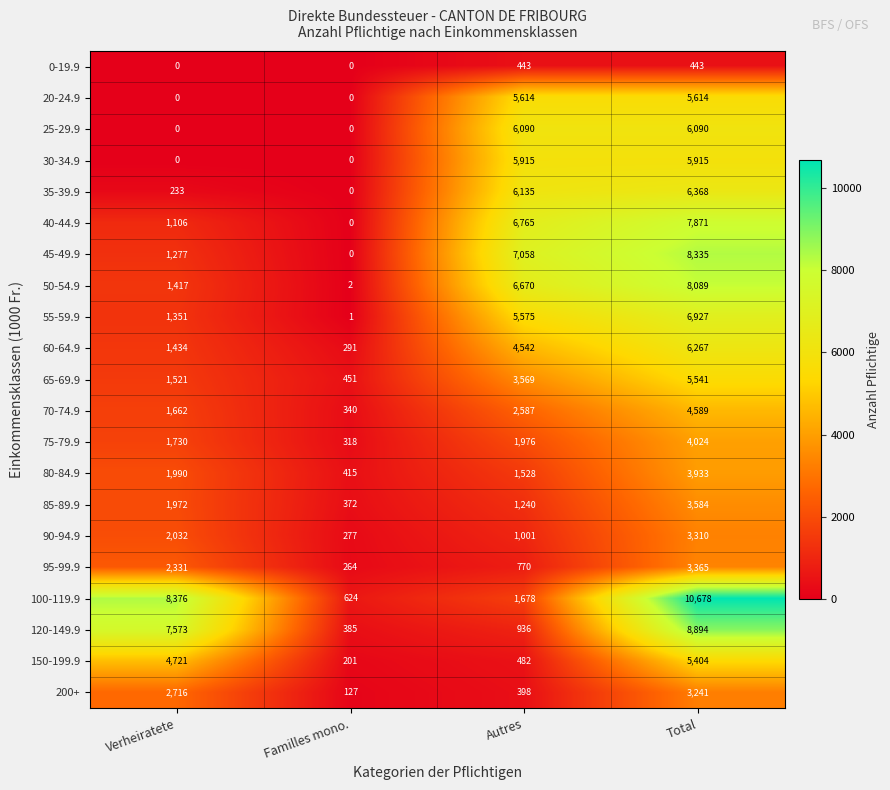

Rank the series by their maximum value, from lowest to highest.

0-19.9, 200+, 90-94.9, 95-99.9, 85-89.9, 80-84.9, 75-79.9, 70-74.9, 150-199.9, 65-69.9, 20-24.9, 30-34.9, 25-29.9, 60-64.9, 35-39.9, 55-59.9, 40-44.9, 50-54.9, 45-49.9, 120-149.9, 100-119.9